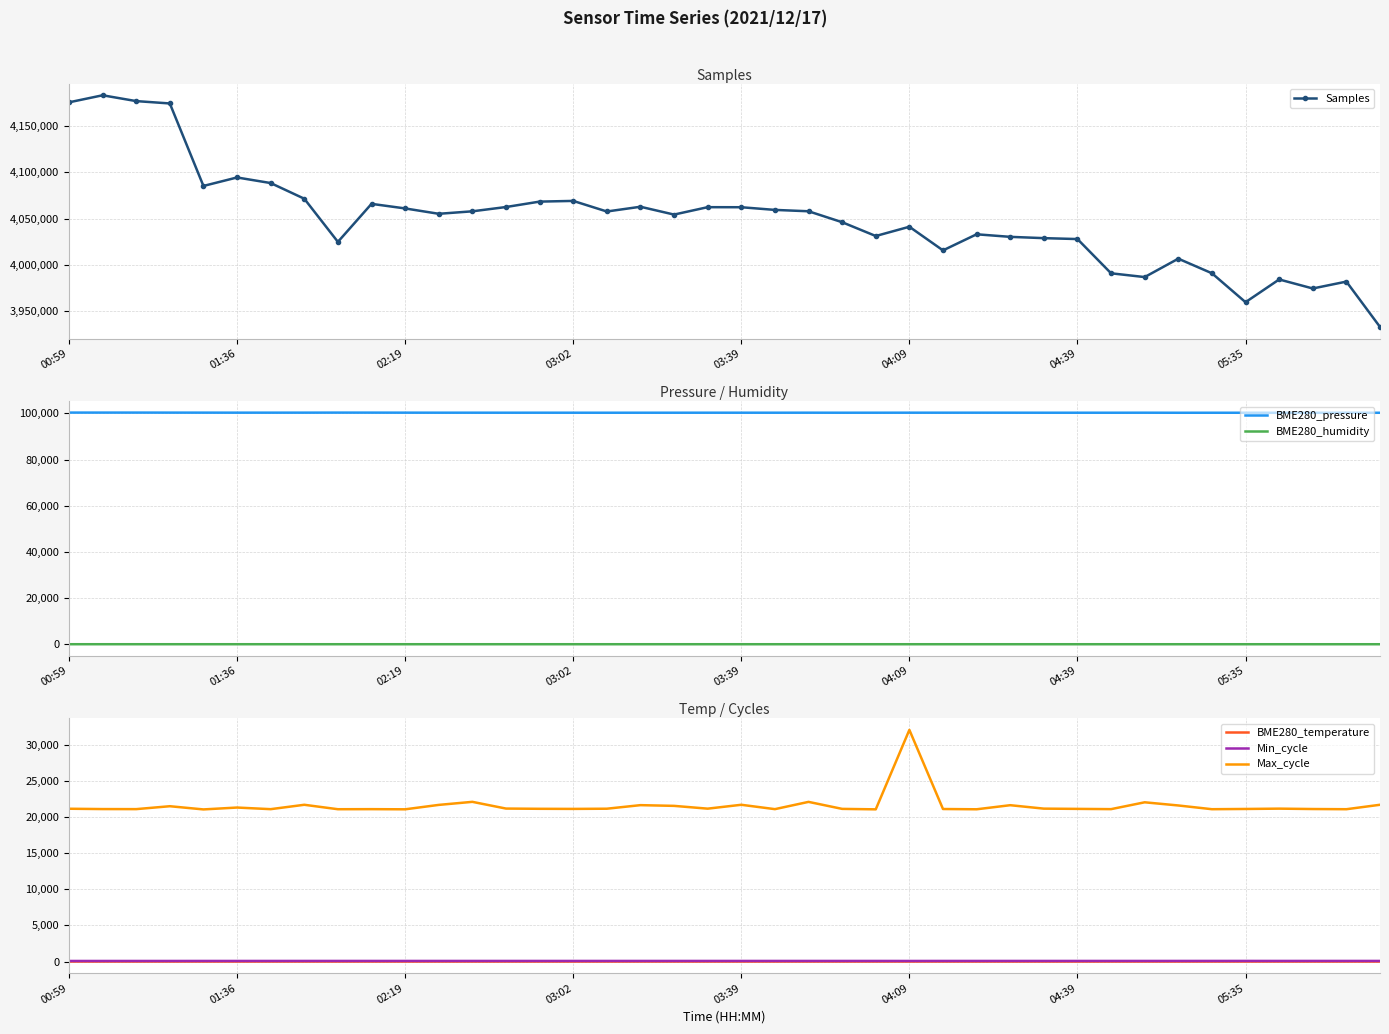

What is the highest value of the Samples series?

4183339